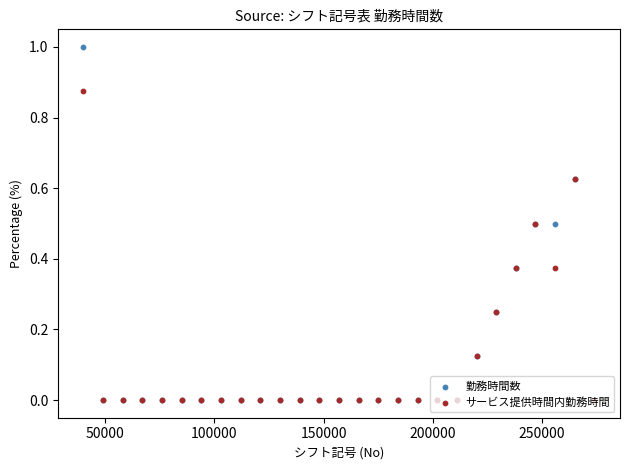

Which series reaches the maximum Y coordinate?

勤務時間数